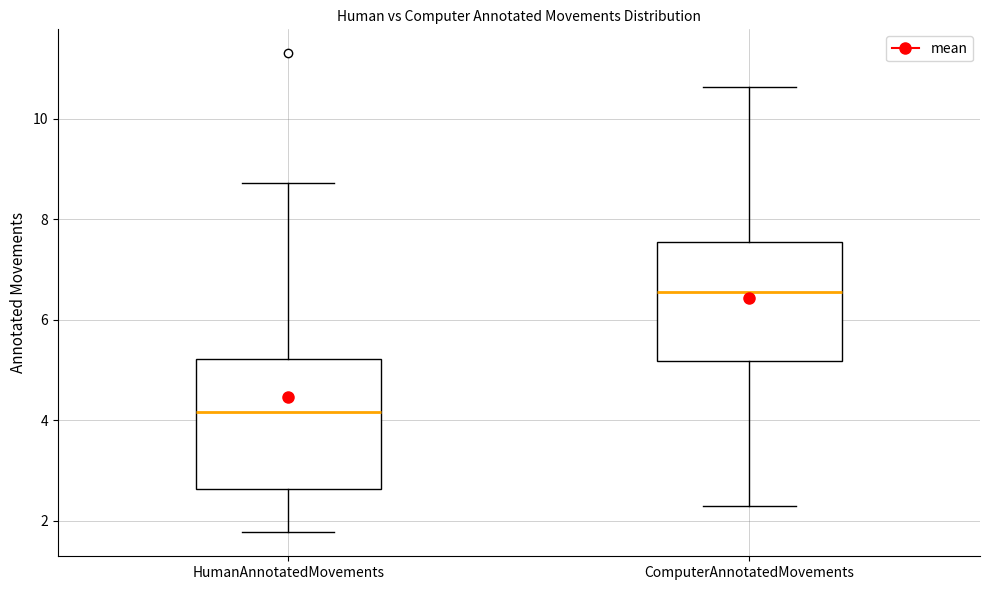

Comparing the boxes themselves (not the whiskers), which one is the tallest?

HumanAnnotatedMovements